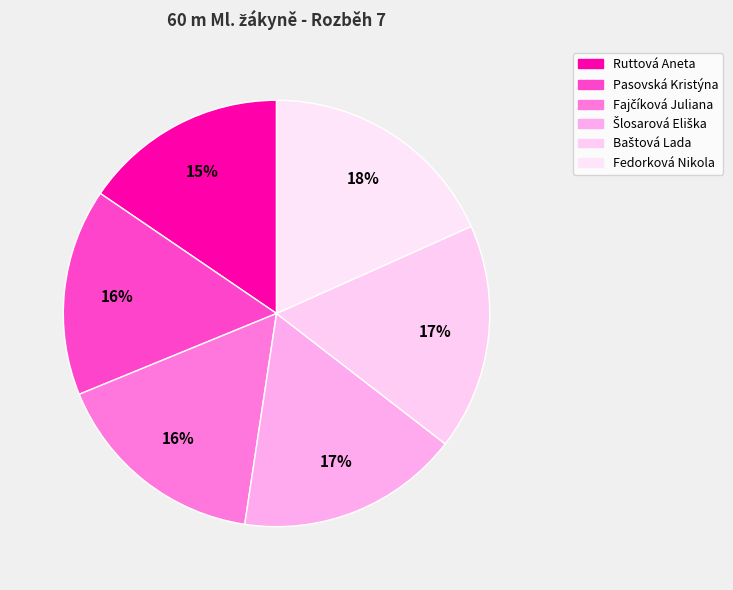

To the nearest percent, what is the difference between the largest and smallest slice percentages?

3%